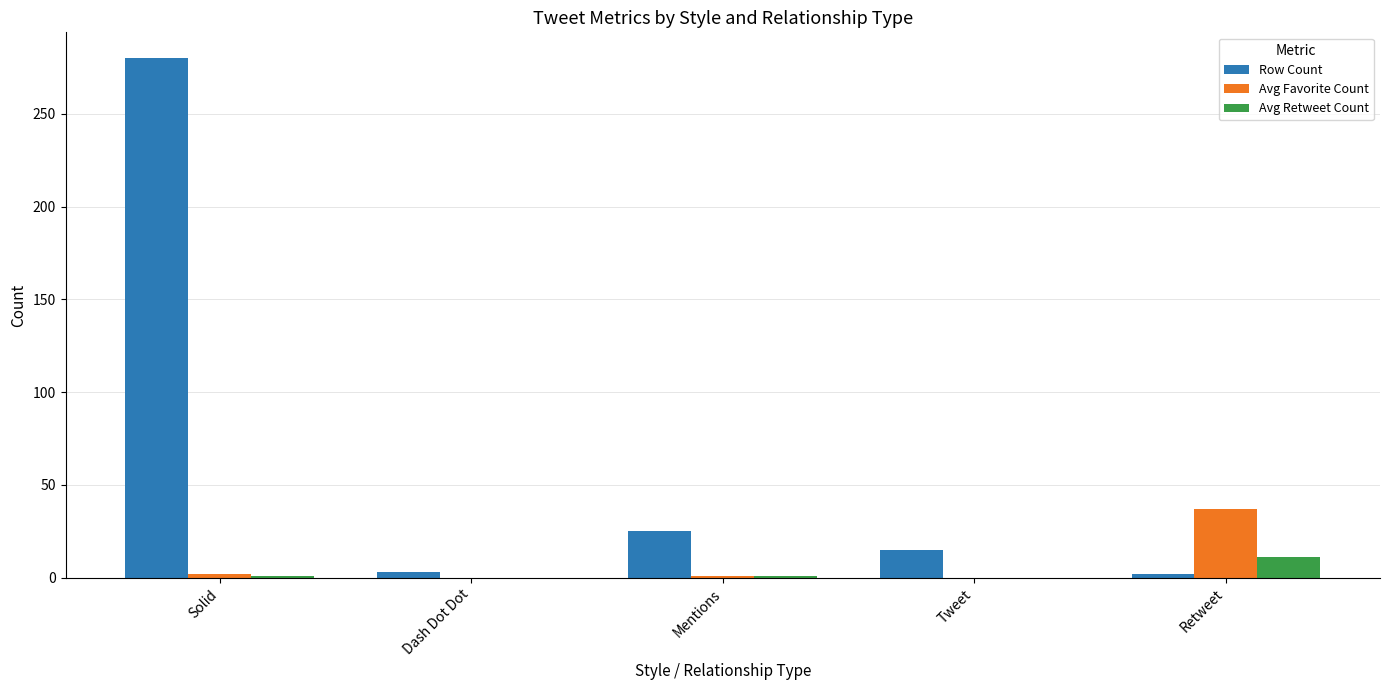

Count the number of categories in the chart.

5